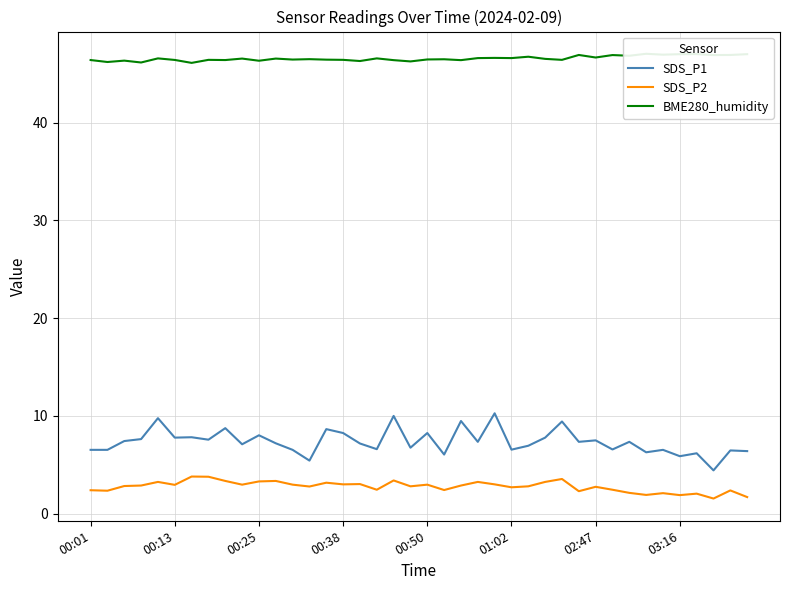

True or false: SDS_P1 has more than 0 points higher than both neighbors.

True